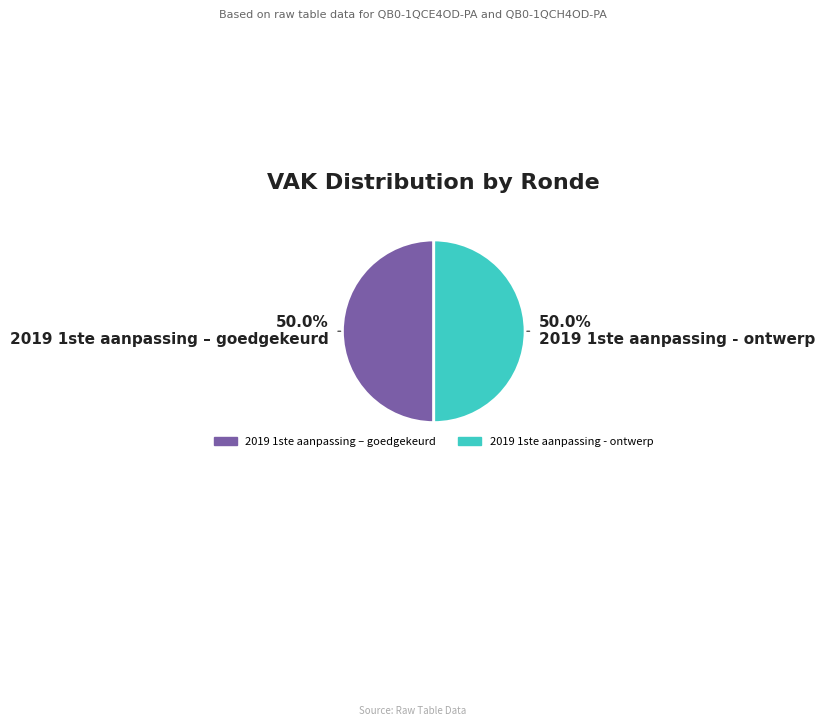

How many slices are in this pie chart?

2